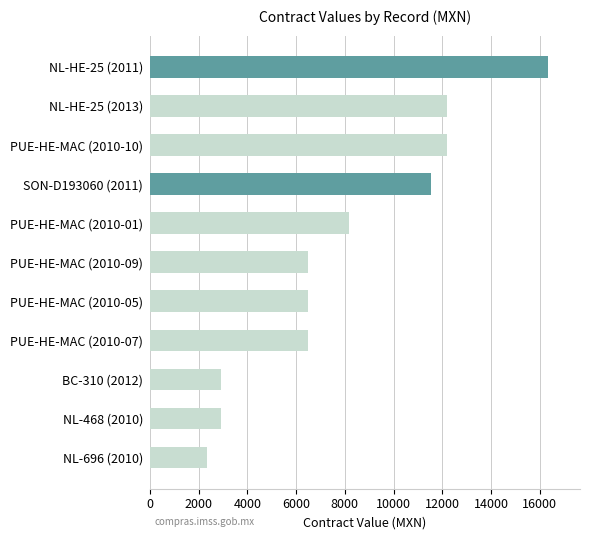

What is the ratio of the value at NL-HE-25 (2013) to the value at NL-HE-25 (2011)?

0.7